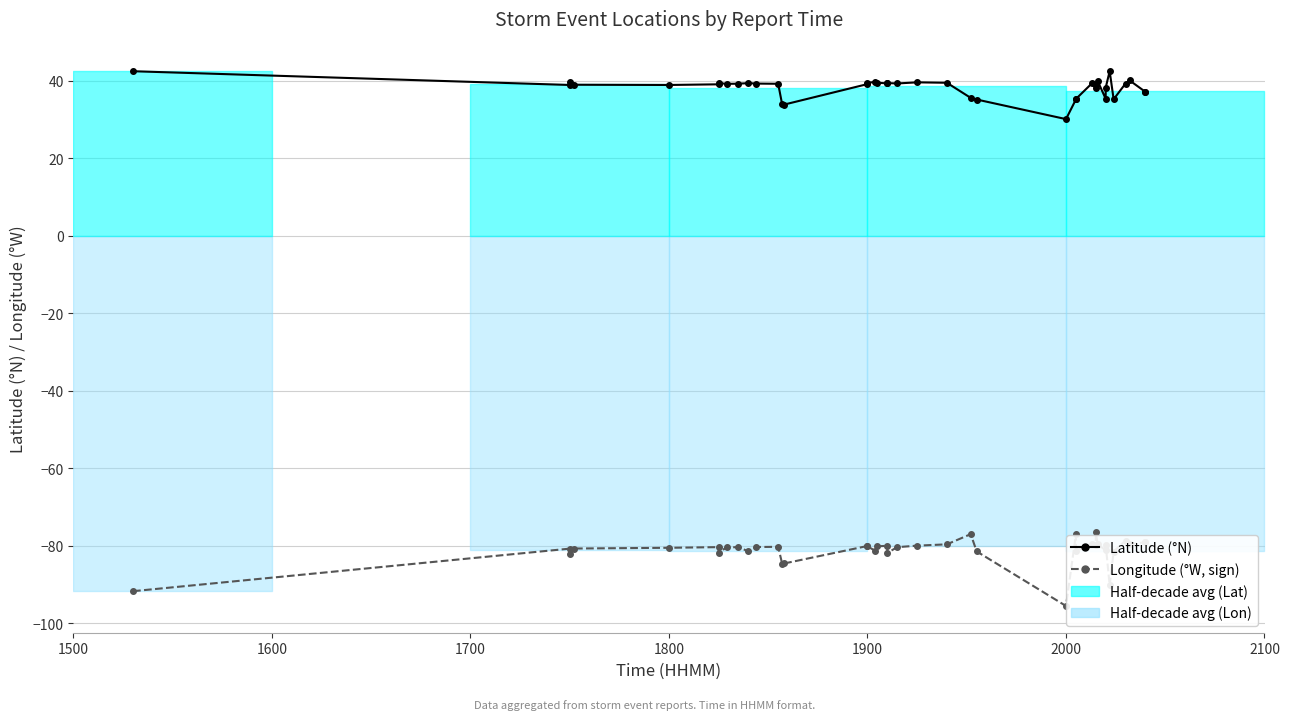

How many interior local peaks does the Longitude (°W, sign) series have?

12